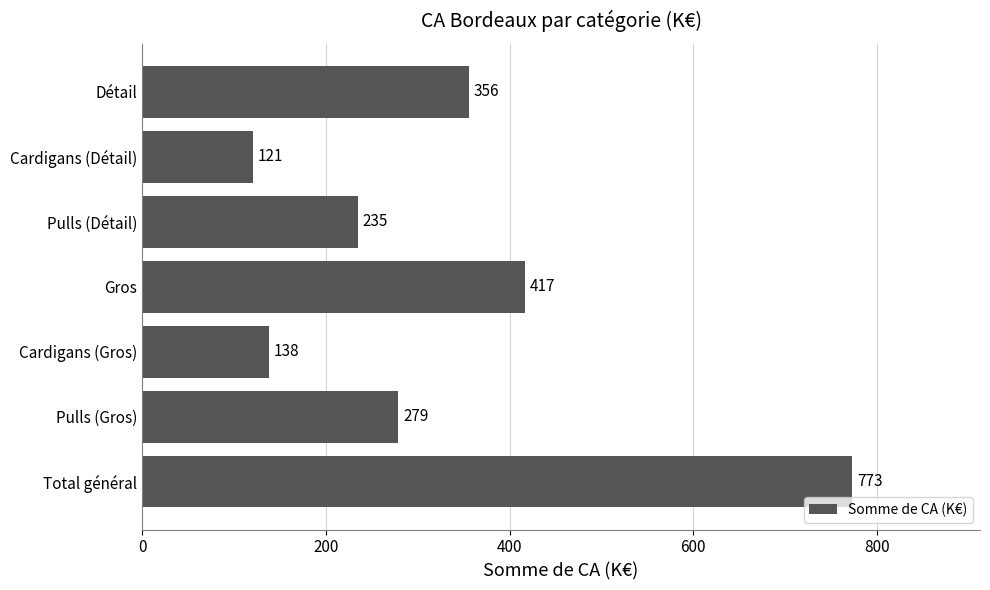

Reading top to bottom, extract all data points from this chart.

Détail=356	Cardigans (Détail)=121	Pulls (Détail)=235	Gros=417	Cardigans (Gros)=138	Pulls (Gros)=279	Total général=773